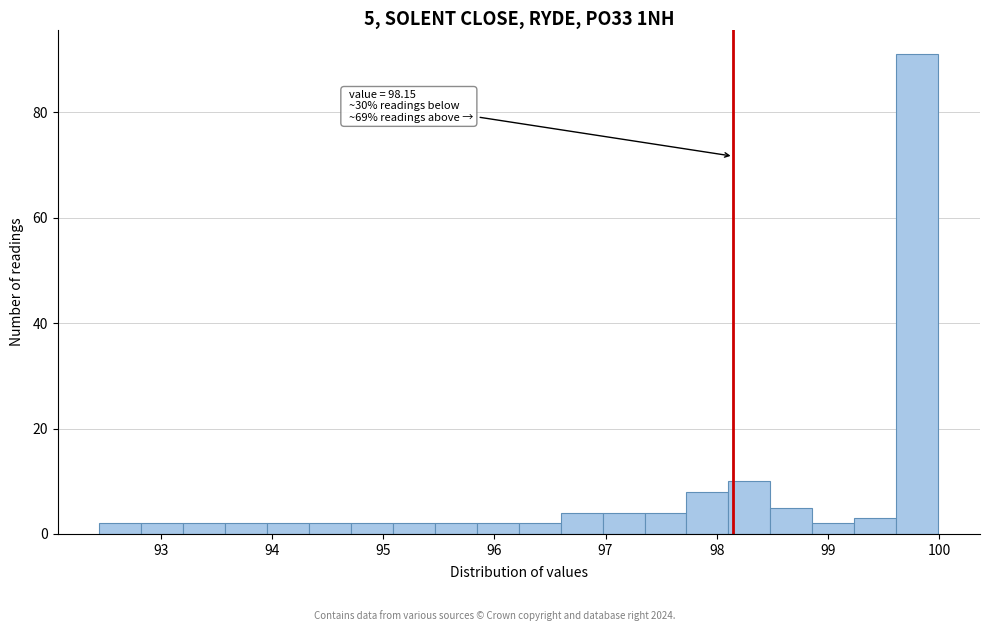

Around what value on the x-axis is the tallest bar? Give the approximate position of its centre, as read against the axis.

99.8